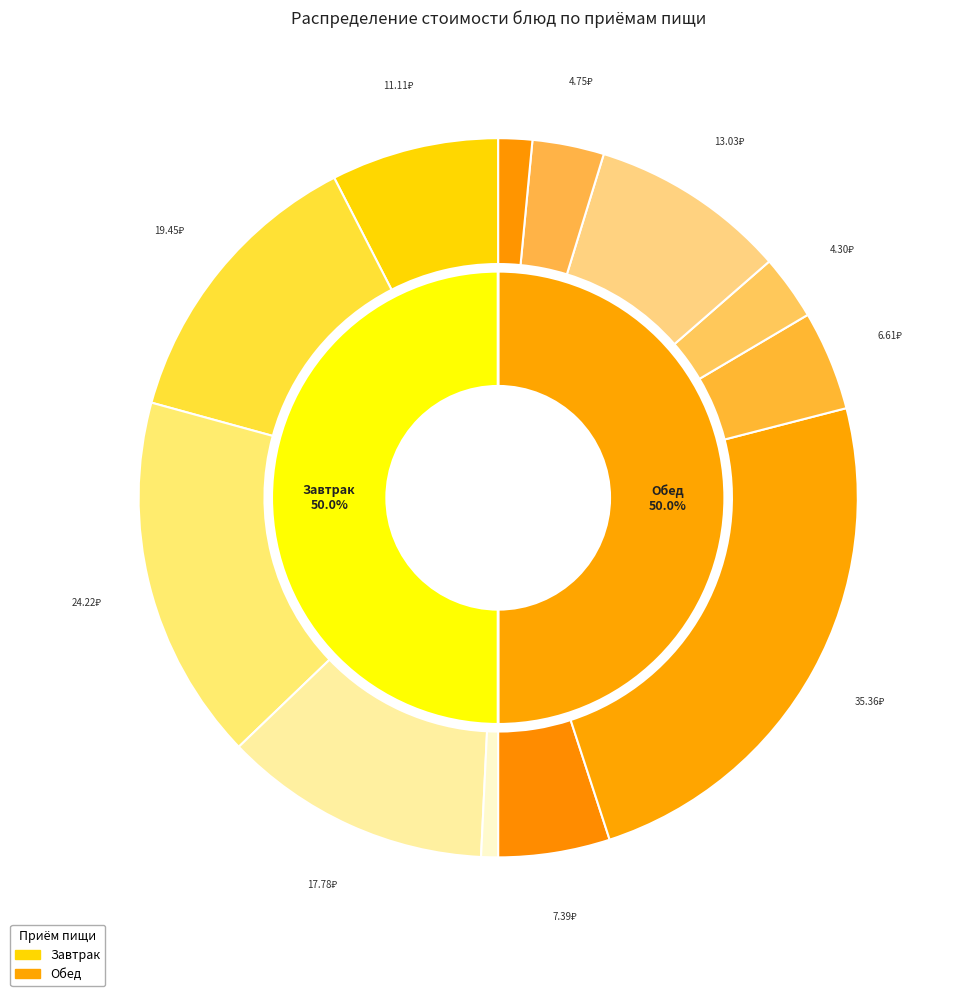

Does any single category account for the majority?

No